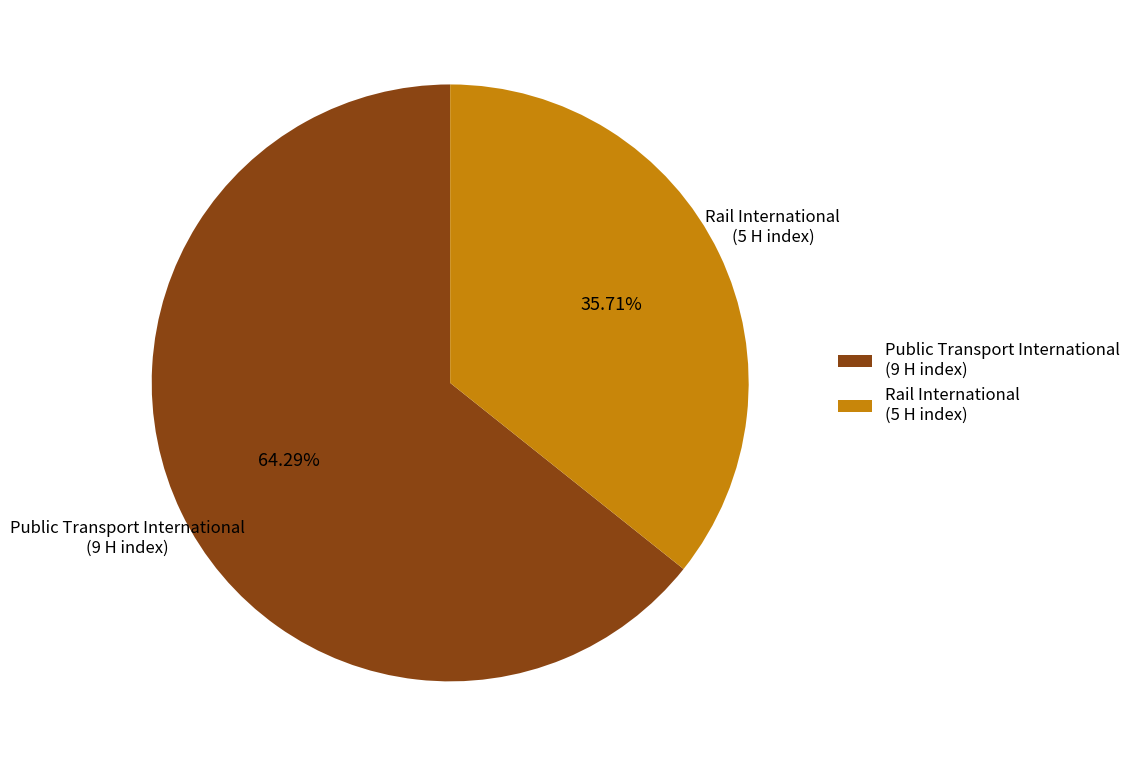

What is the smallest slice in the pie chart?

Rail International (5 H index)